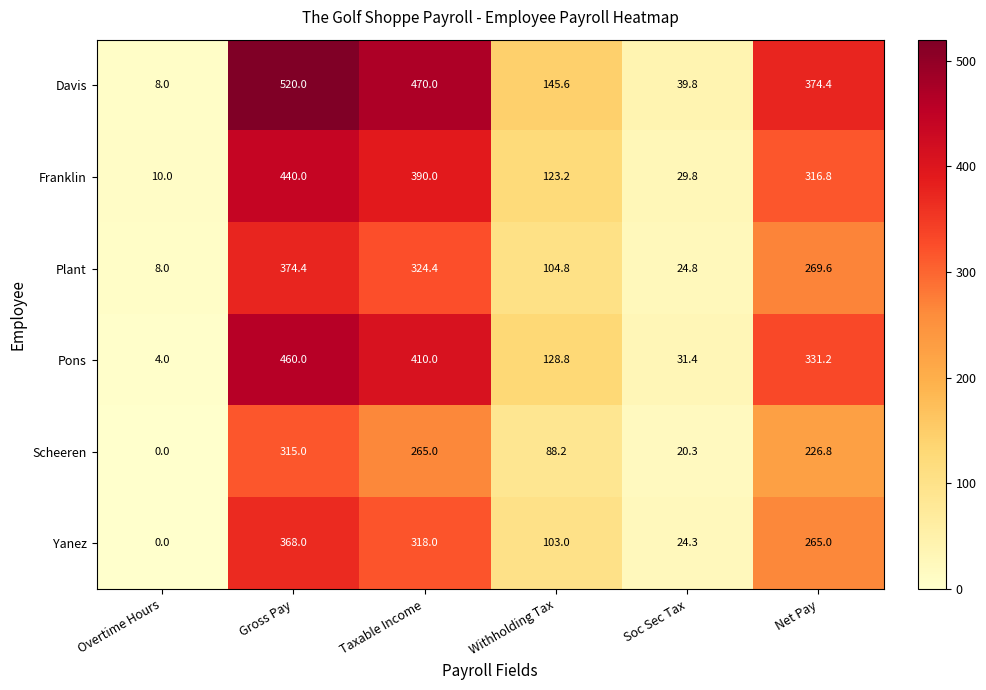

At which label is Yanez closest to 184?

Withholding Tax